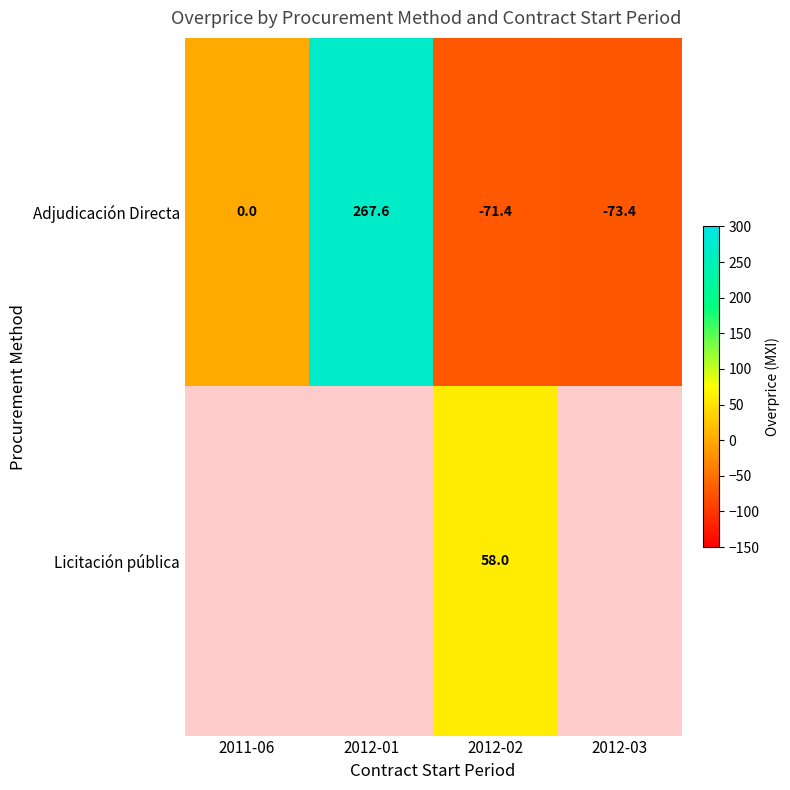

What is the sum of the Adjudicación Directa values at 2011-06 and 2012-01?

267.6